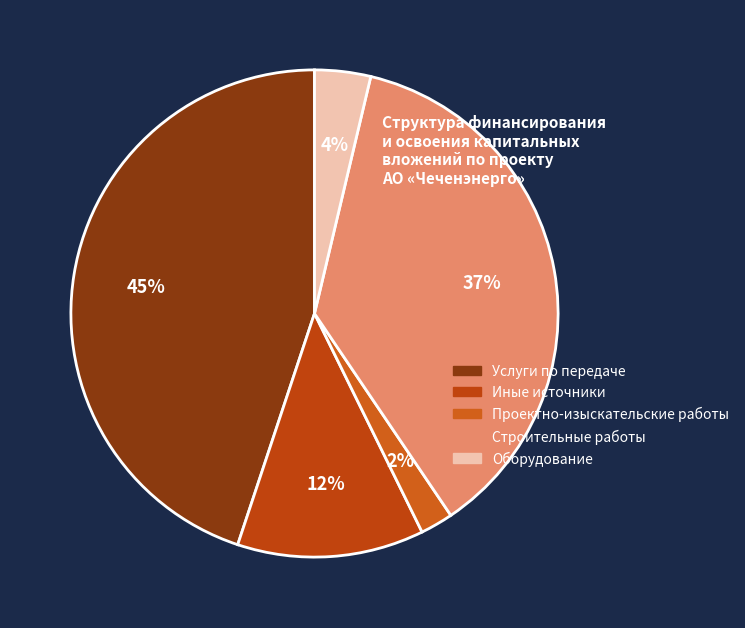

How many slices are in this pie chart?

5